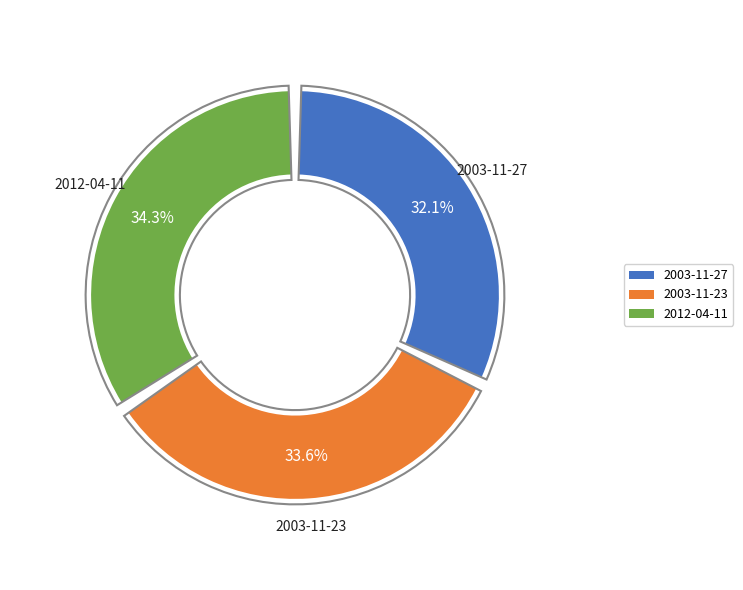

To the nearest percent, what is the difference between the 2003-11-23 and 2003-11-27 slice percentages?

1%